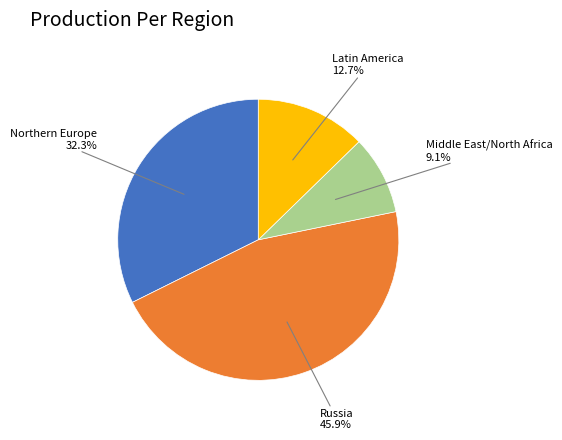

Is there any slice that represents more than half of the pie?

No